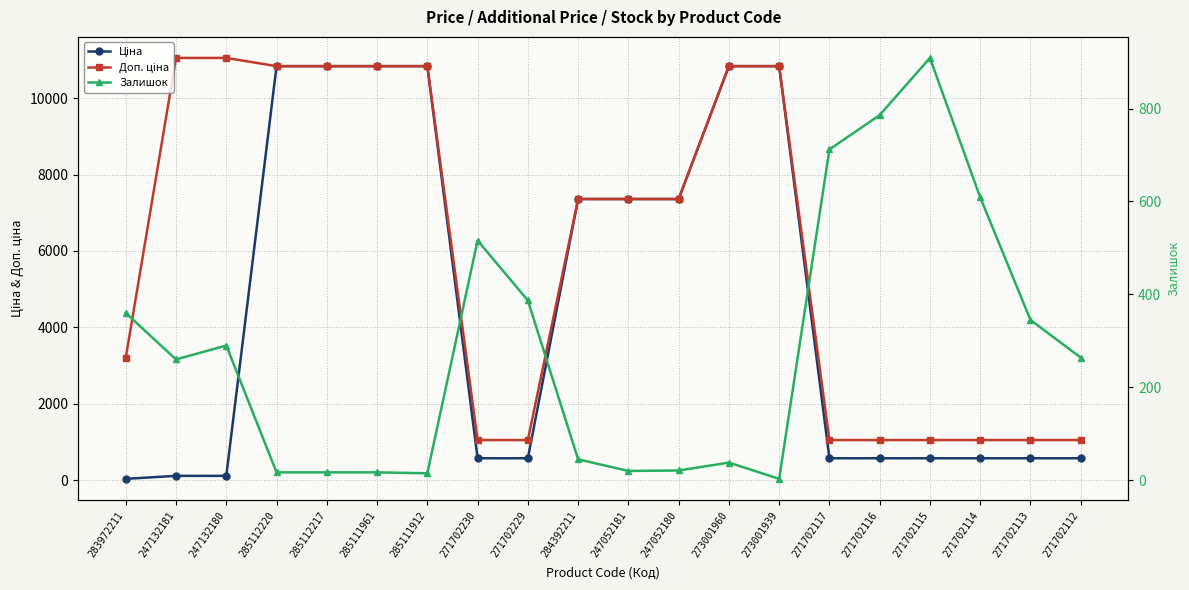

What is the difference between the second highest and second lowest values in the Ціна series?

10729.5